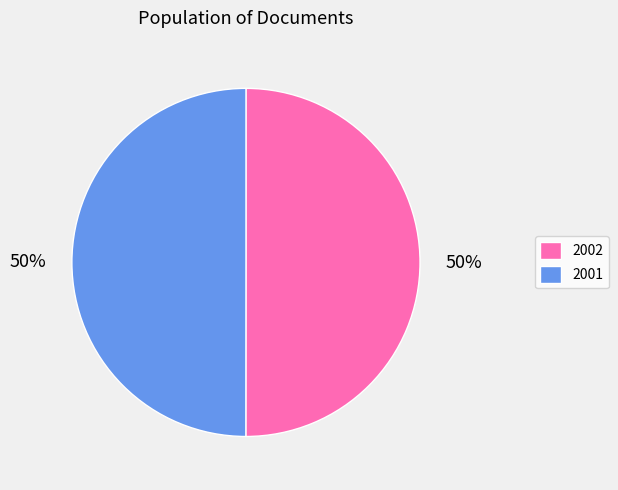

What is the ratio of the value at 2001 to the value at 2002?

1.0